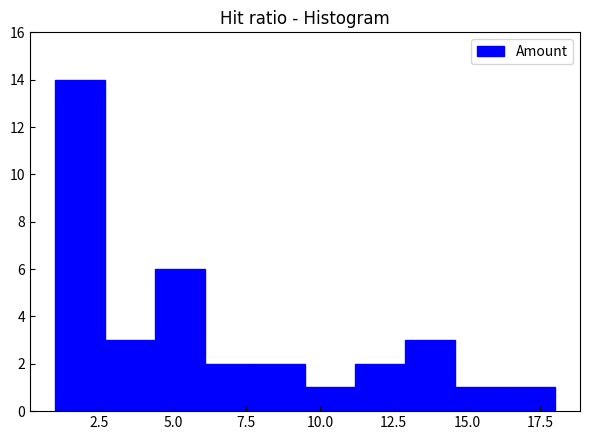

Read against the x-axis, roughly where is the centre of the tallest bar?

2.0